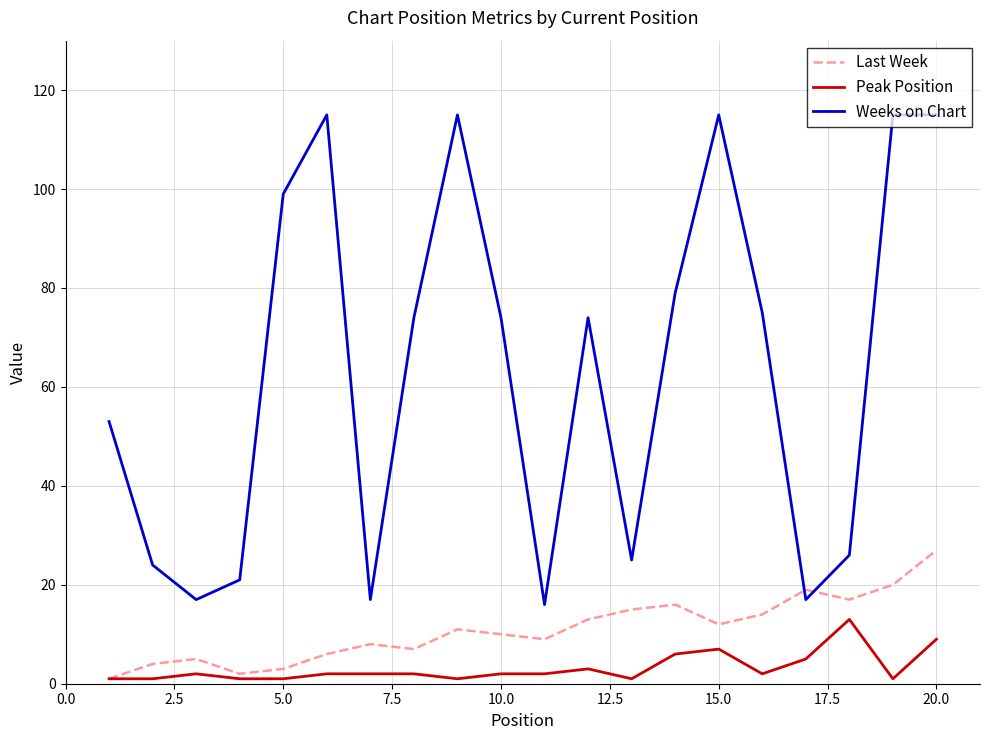

Which series has the largest total across all categories?

Weeks on Chart